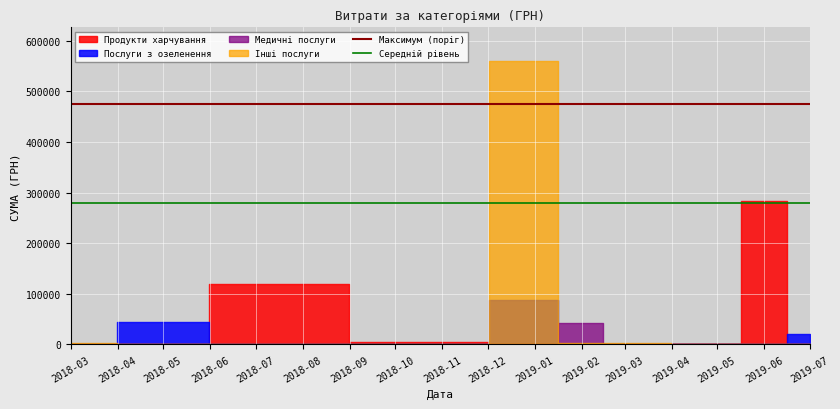

What is the value of the Максимум (поріг) point at the 2nd from the left?

475641.3